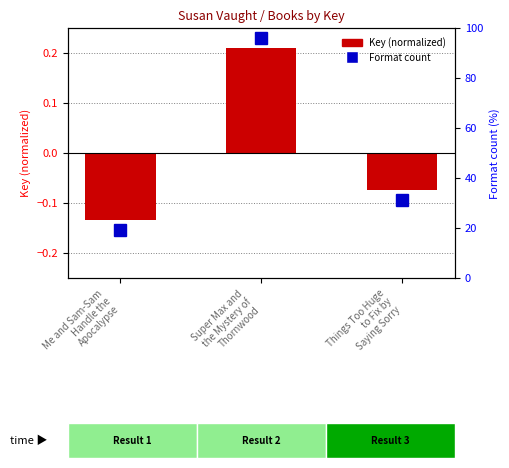

How many negative values are there?

2